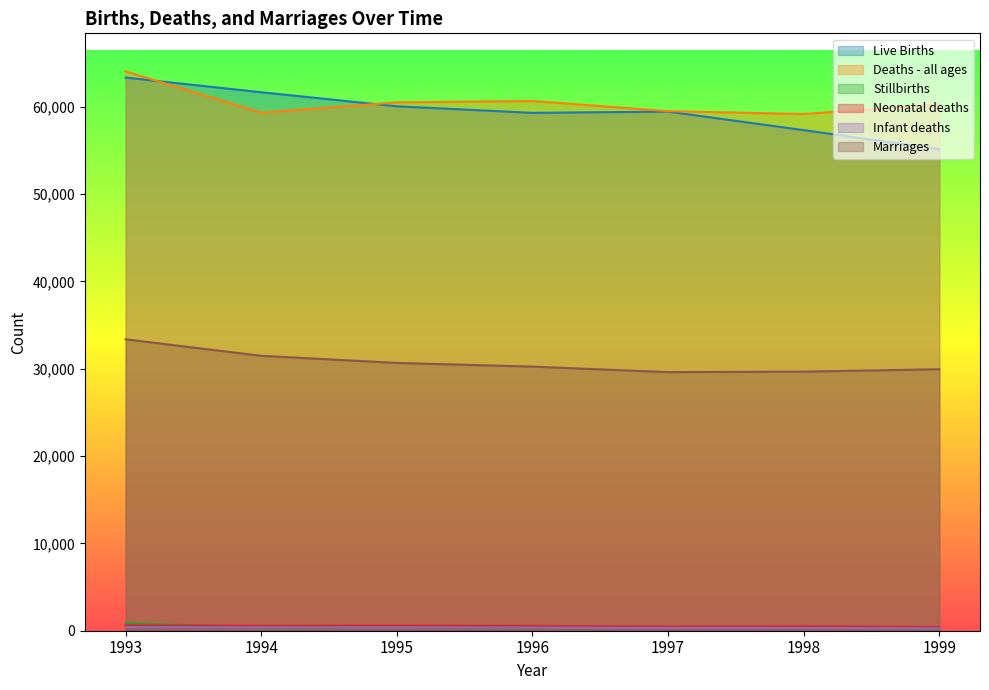

The Neonatal deaths series shows 179 at 1999. True or false?

False